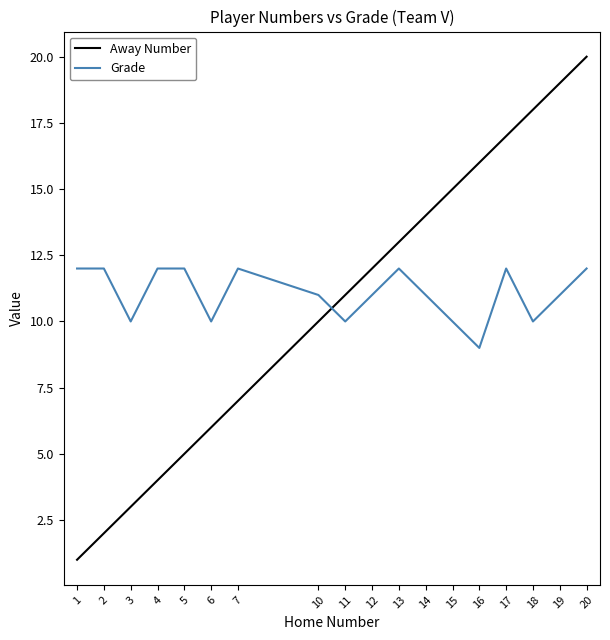

Reading right to left, extract all data points from this chart.

Away Number: 20	19	18	17	16	15	14	13	12	11	10	7	6	5	4	3	2	1
Grade: 12	11	10	12	9	10	11	12	11	10	11	12	10	12	12	10	12	12